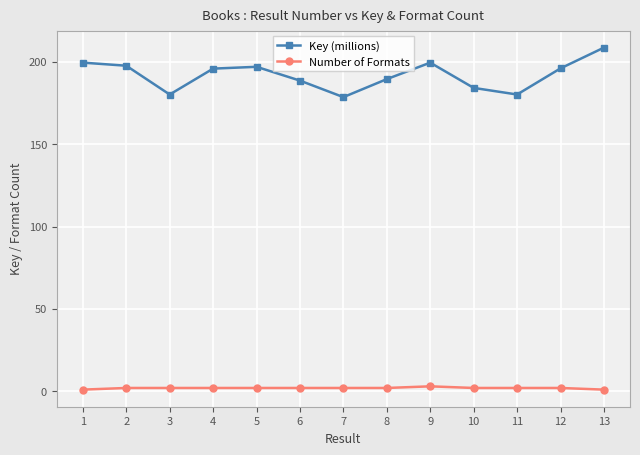

Does the chart have visible grid lines?

Yes